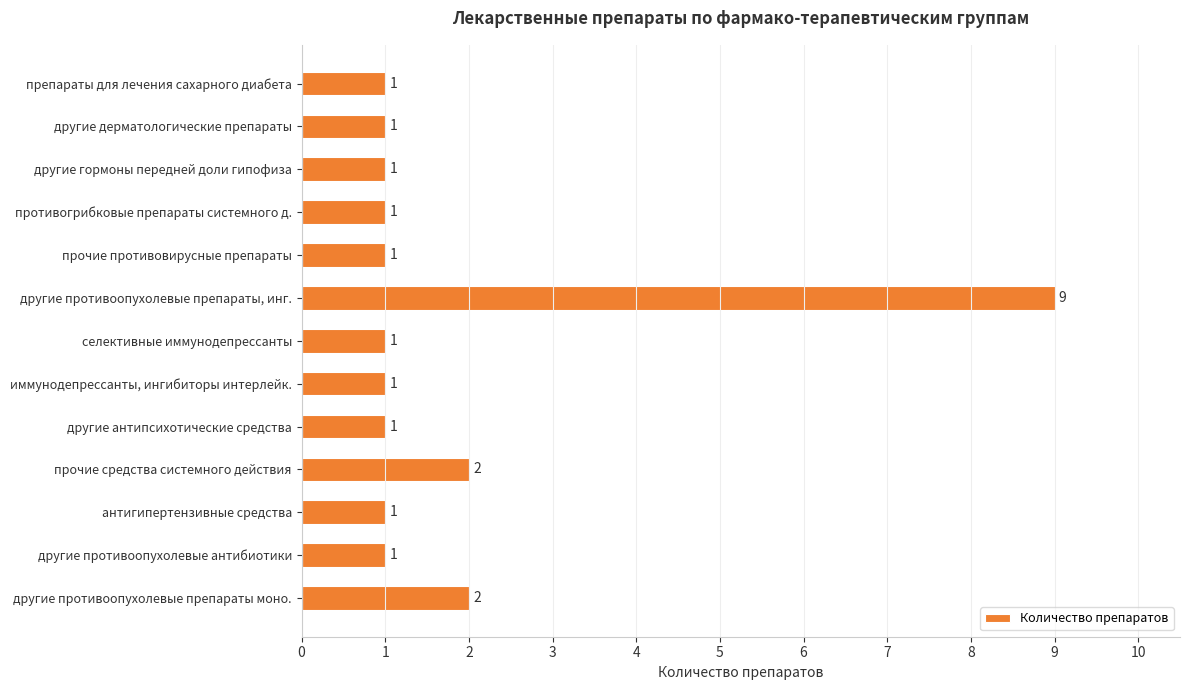

What is the greatest value displayed?

9